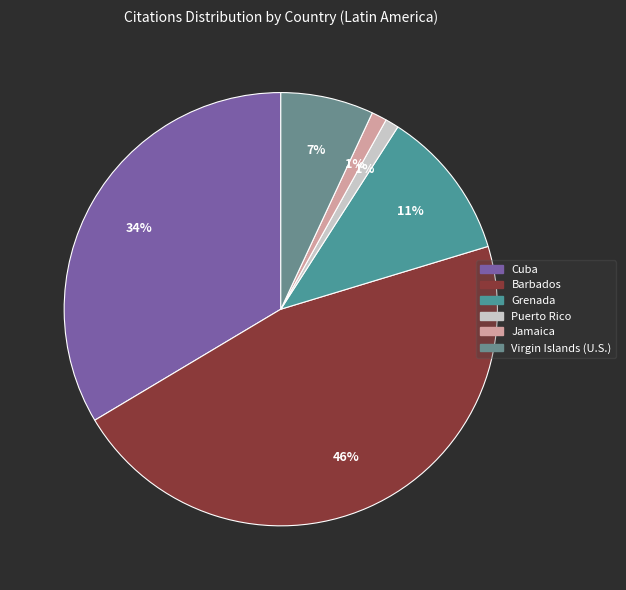

How many slices are in this pie chart?

6